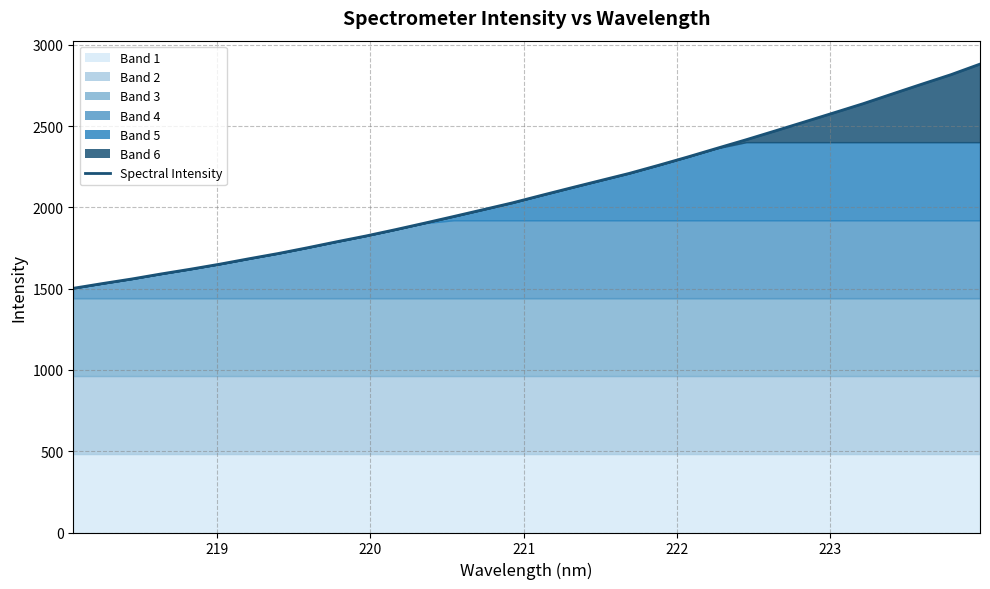

Reading left to right, list all the values displayed in this chart.

1502.8	1532.1	1560.2	1591.1	1620.3	1651.2	1684.6	1716.9	1752.3	1789.3	1824.9	1863.5	1903.7	1944.8	1986.5	2028.5	2074.8	2120.4	2165.2	2209.9	2259.7	2311.0	2364.3	2417.1	2471.8	2527.0	2582.6	2638.8	2698.9	2758.4	2817.0	2882.4